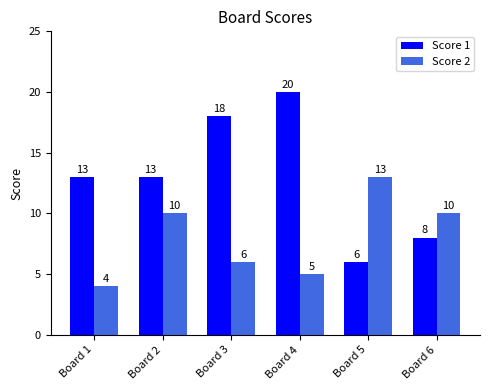

Reading left to right, list all the values displayed in this chart.

Score 1: Board 1=13	Board 2=13	Board 3=18	Board 4=20	Board 5=6	Board 6=8
Score 2: Board 1=4	Board 2=10	Board 3=6	Board 4=5	Board 5=13	Board 6=10